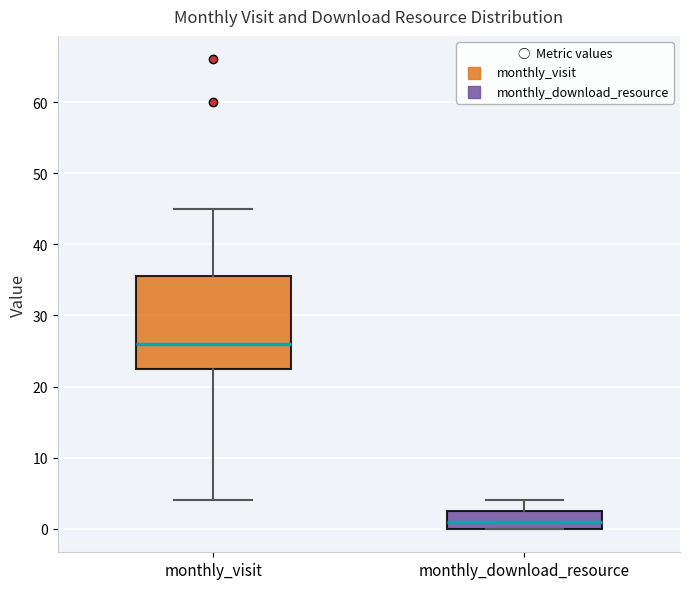

Which box's median line is the highest?

monthly_visit